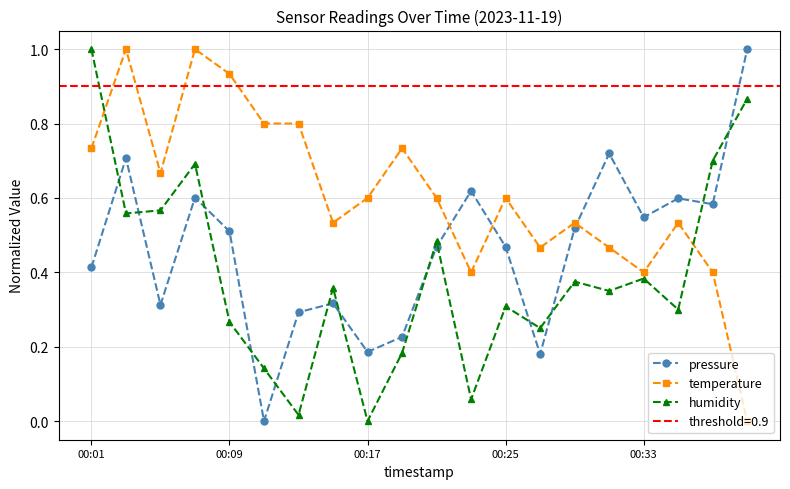

Is the value of temperature at 00:33 greater than the value of pressure at 00:17?

Yes